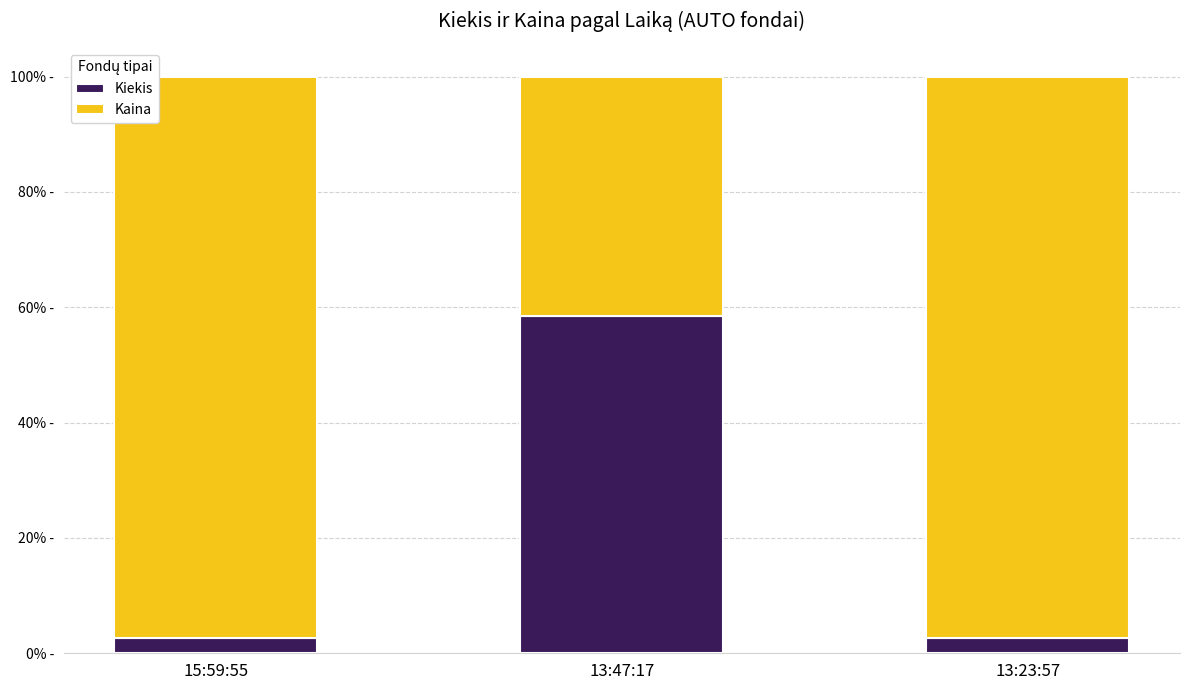

Rank the series by their average value, from highest to lowest.

Kaina, Kiekis